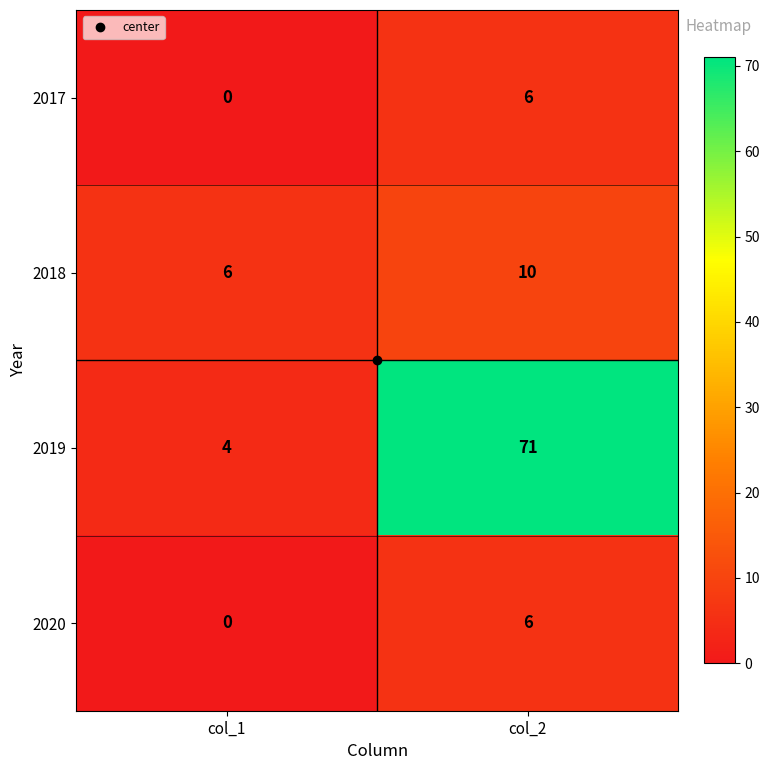

Rank the categories by 2020 value from lowest to highest.

col_1, col_2